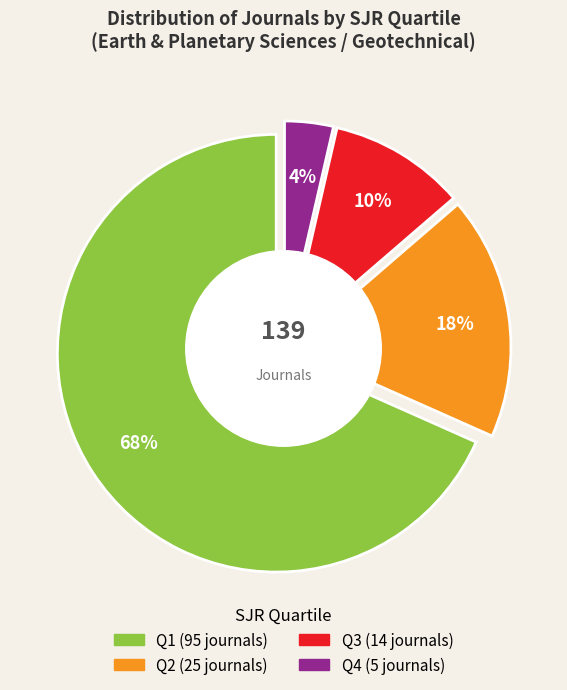

To the nearest percent, what is the average slice percentage?

25%